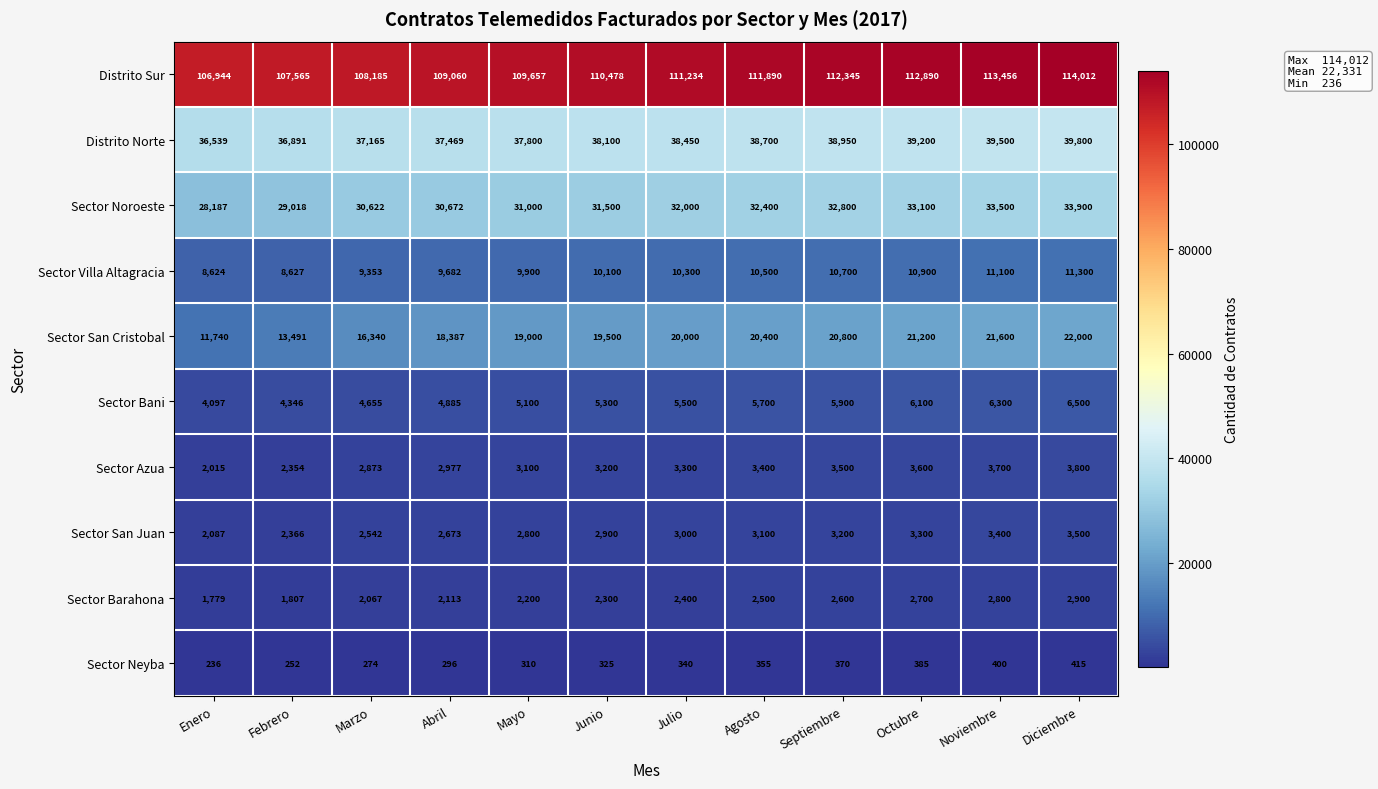

At which category does the chart reach its peak across all series?

Diciembre